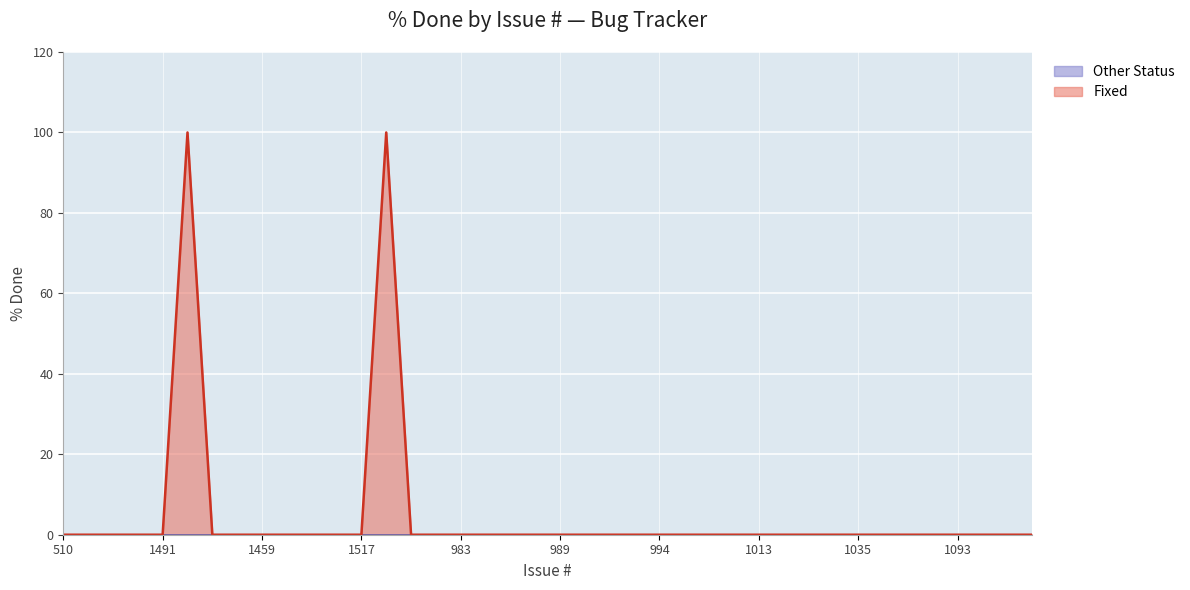

Which label corresponds to the smallest value in the chart?

510